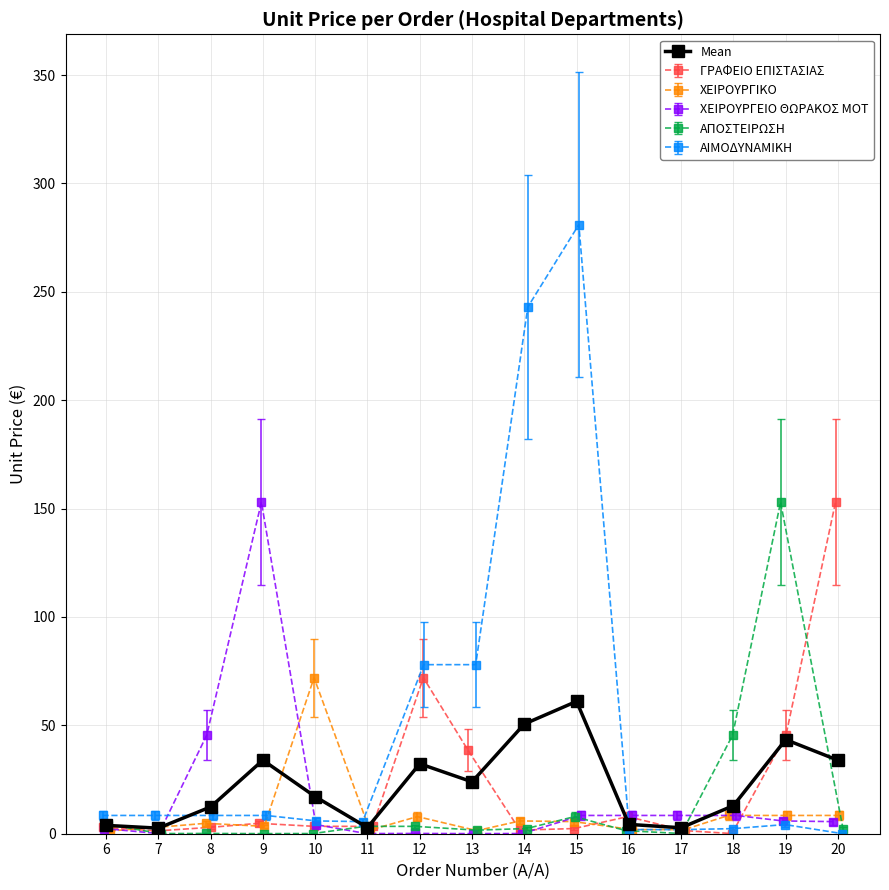

What is the difference between the maximum and minimum values?

58.5